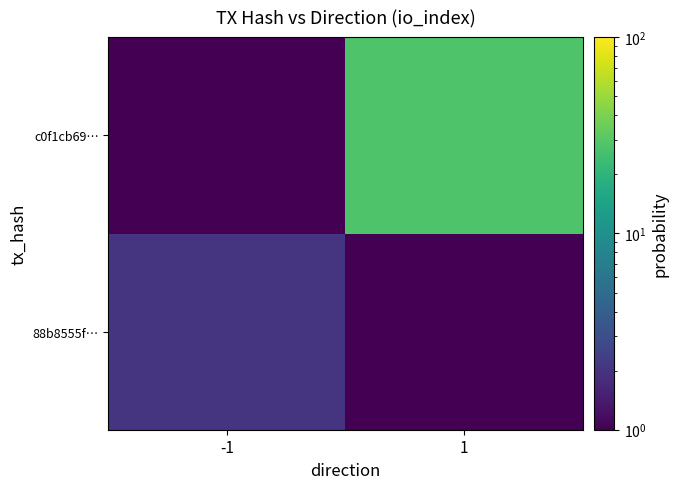

What is the difference between the highest and lowest values at -1?

1.9